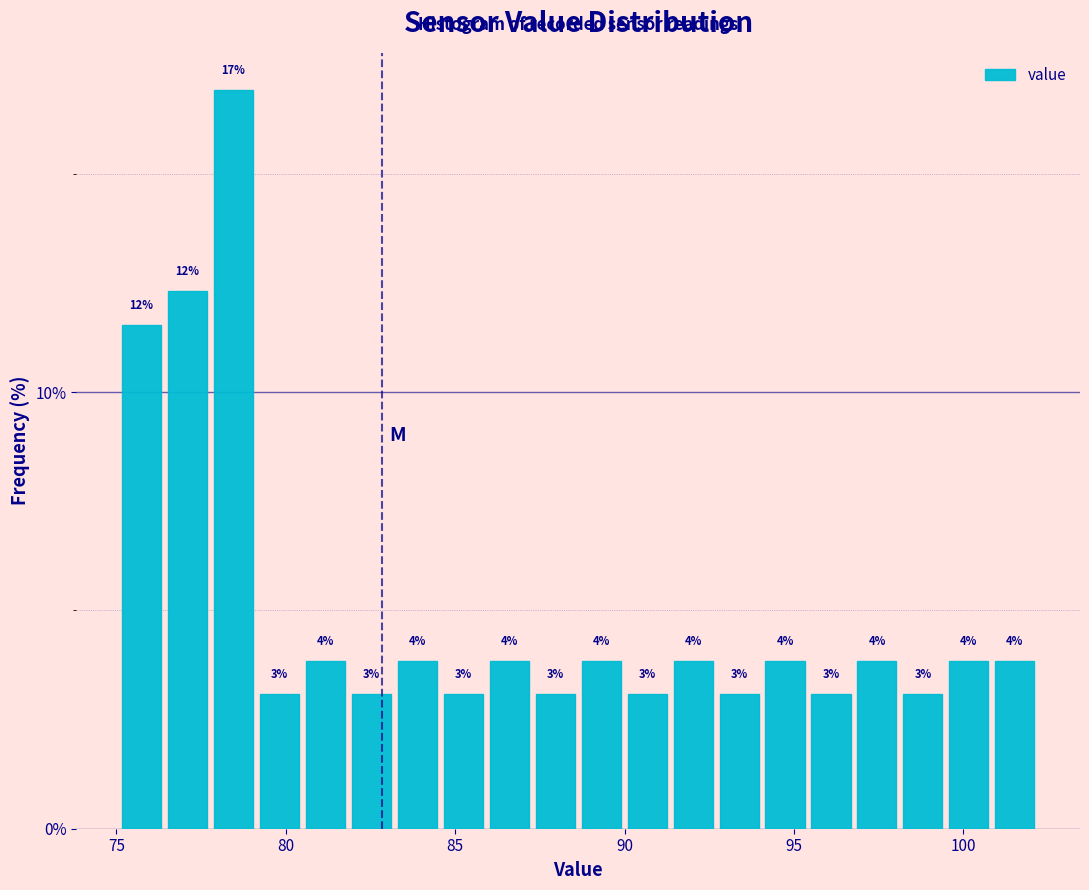

Around what value on the x-axis is the tallest bar? Give the approximate position of its centre, as read against the axis.

78.5